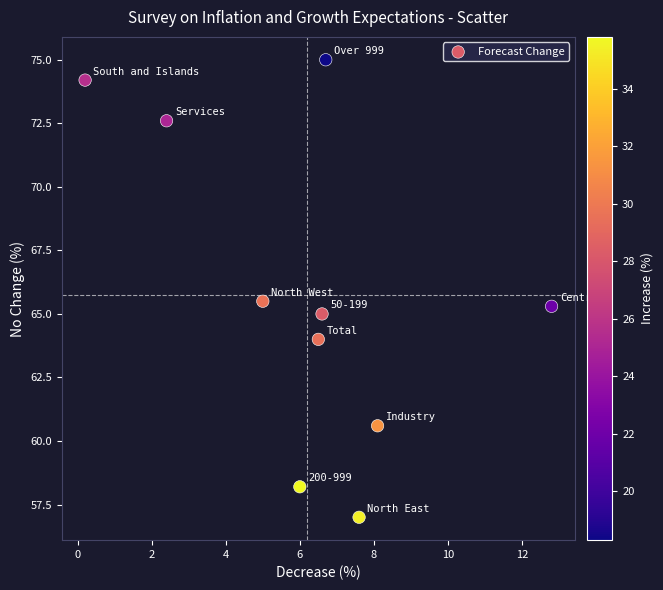

What Y value in the scatter plot is closest to 66?

65.5